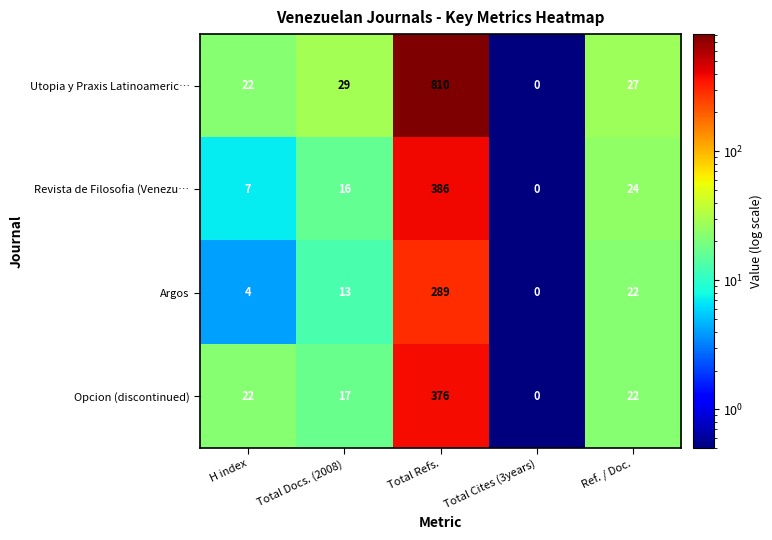

Is it true that Argos equals 1 at H index?

False